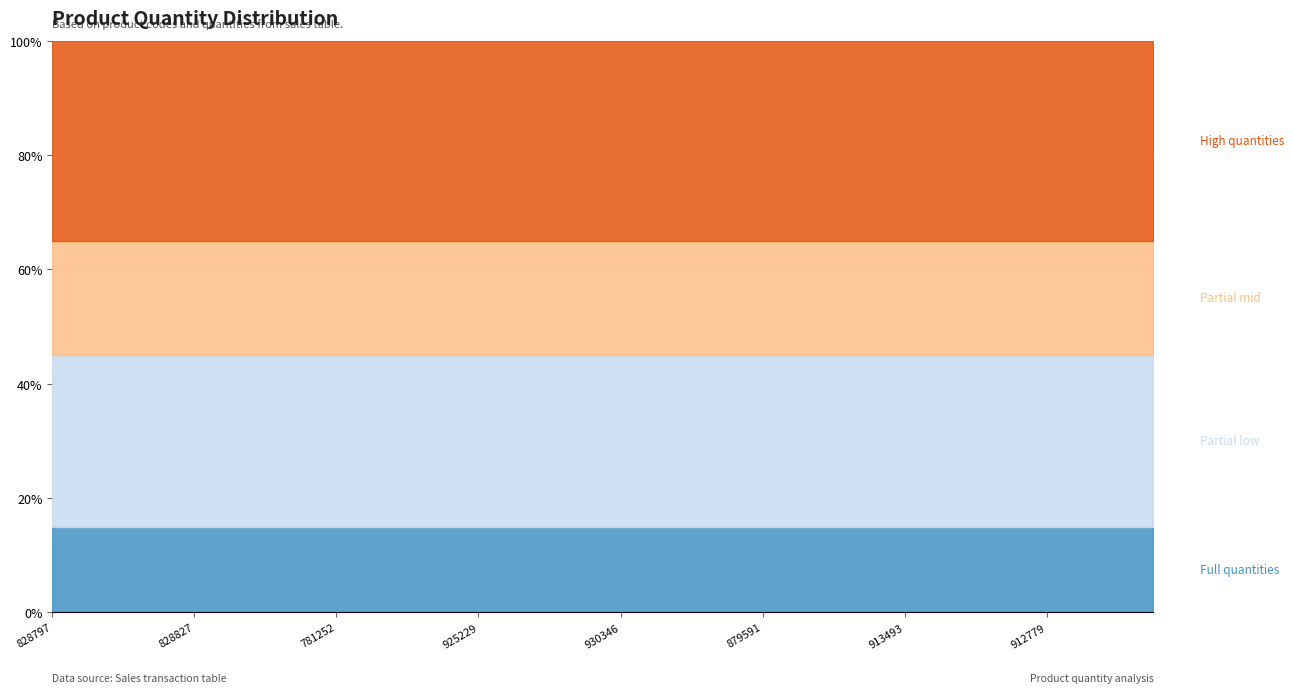

What is the smallest value displayed?

1